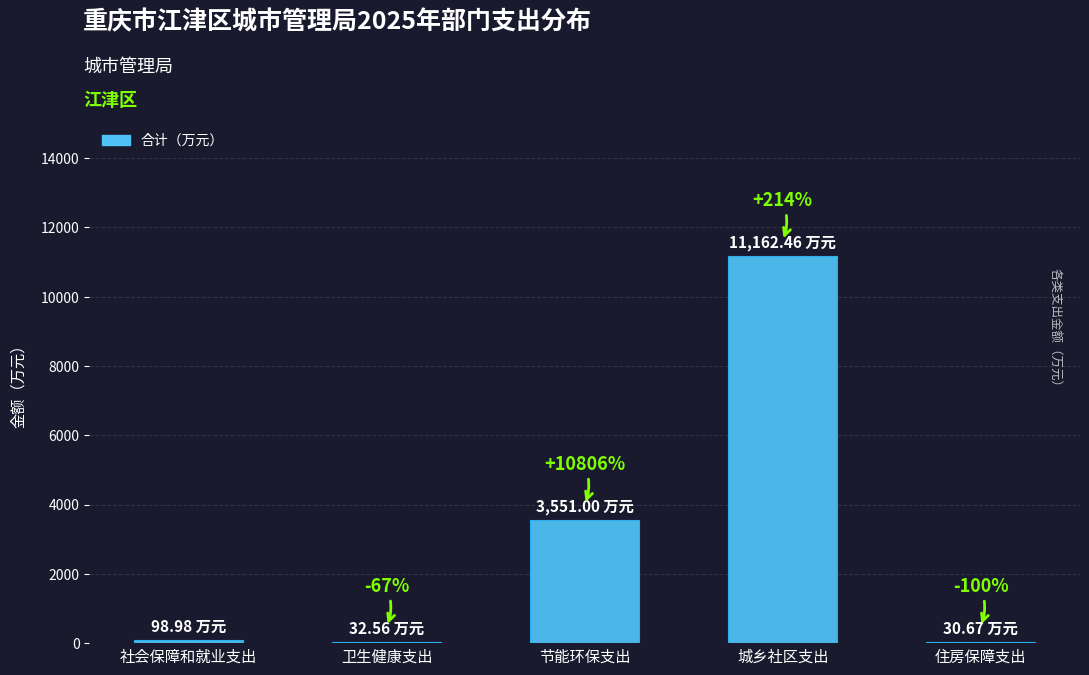

Where does the data first go above 98?

社会保障和就业支出